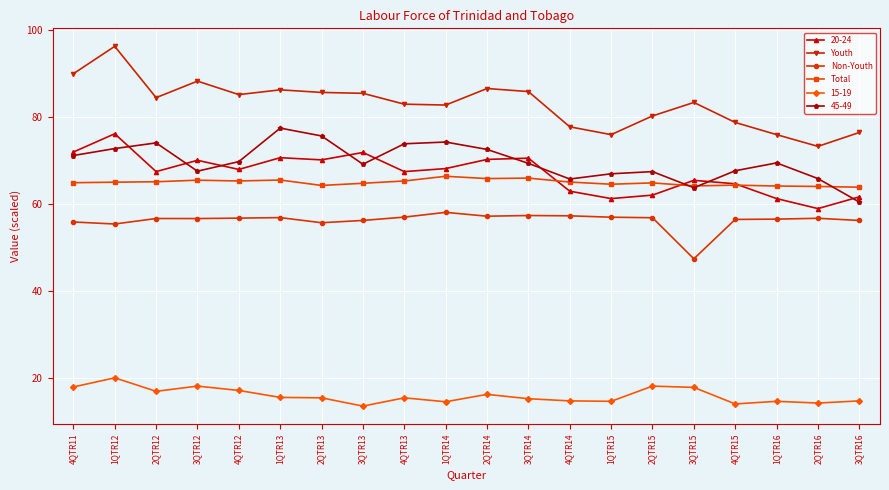

What is the label of the 3rd point from the left?

2QTR12